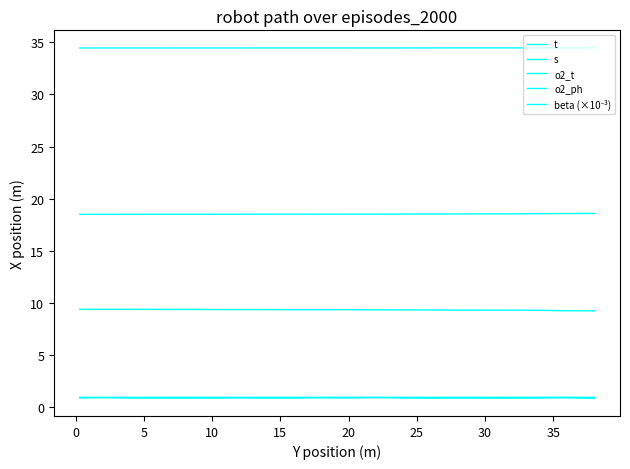

Does the chart display data point markers on the line(s)?

No